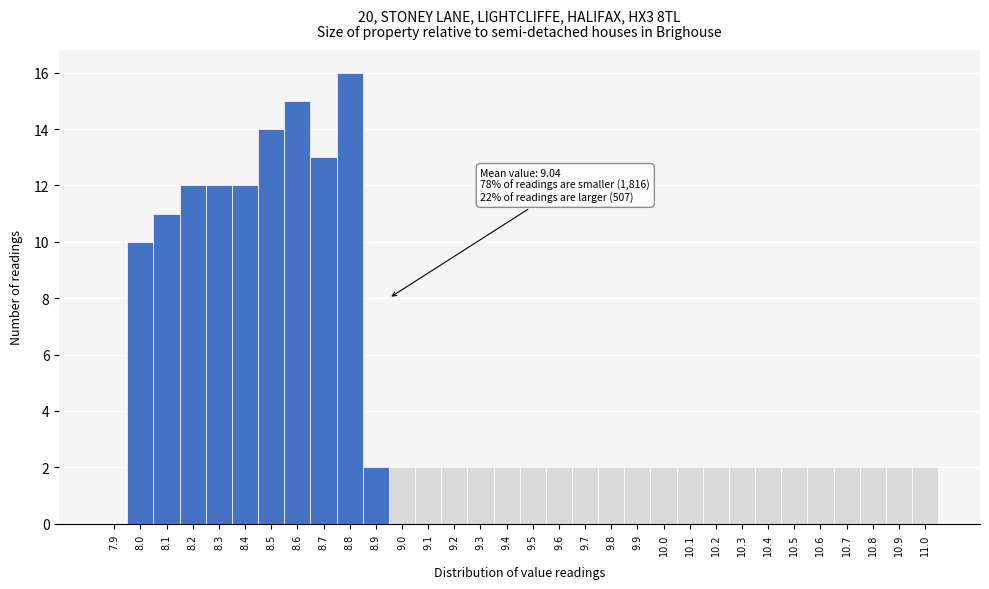

The value at 10.1 is 2. True or false?

True